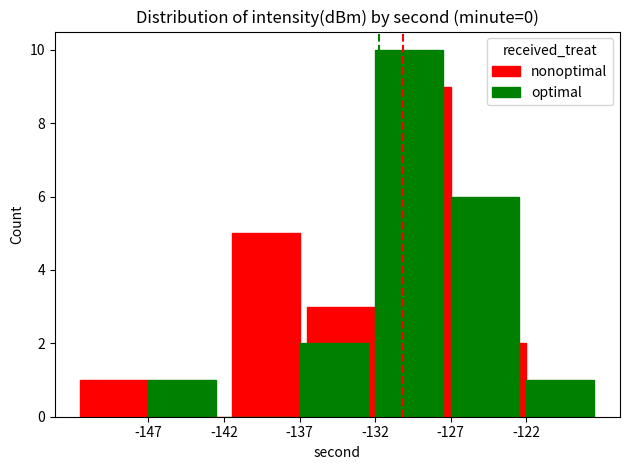

Is the value of nonoptimal at -137 greater than the value of optimal at -142?

Yes